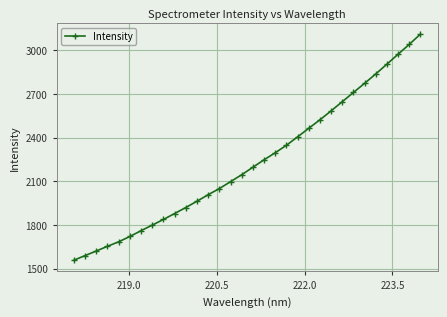

What is the difference between the maximum and minimum values?

1551.1